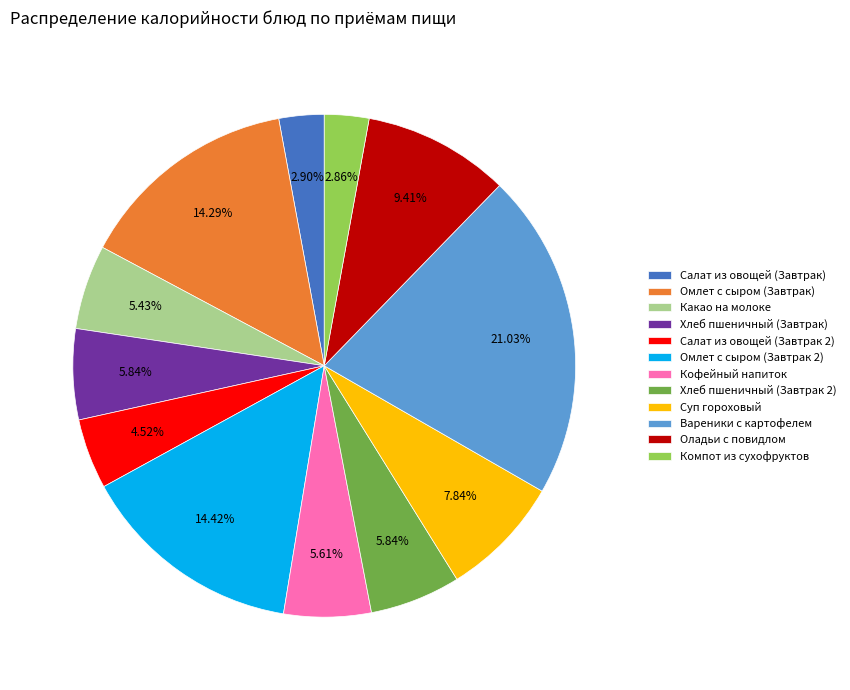

Which slice is the largest?

Вареники с картофелем